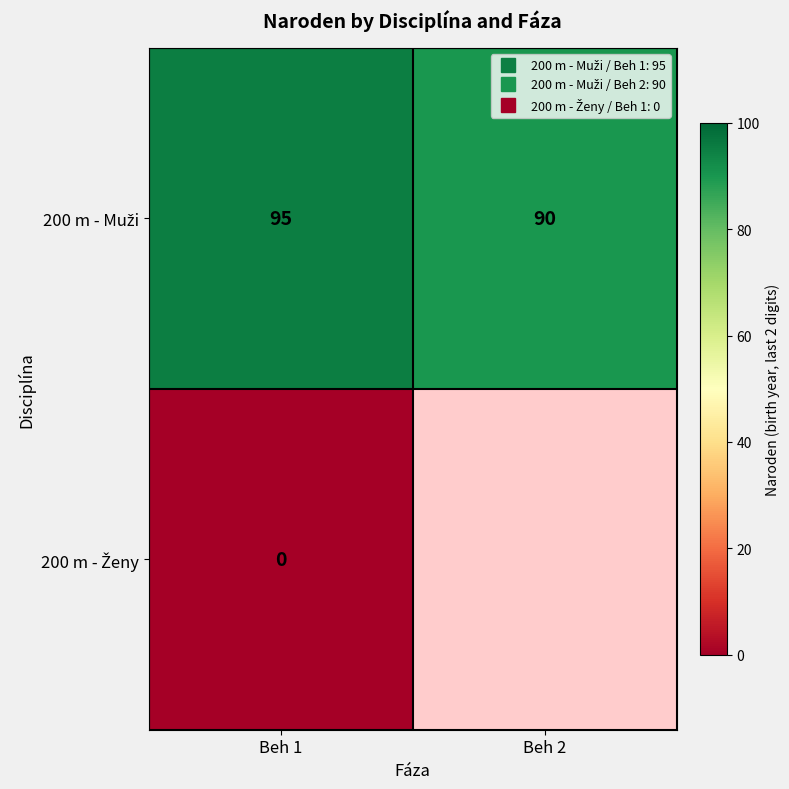

True or false: 200 m - Muži has a value of 95.0 at Beh 1.

True